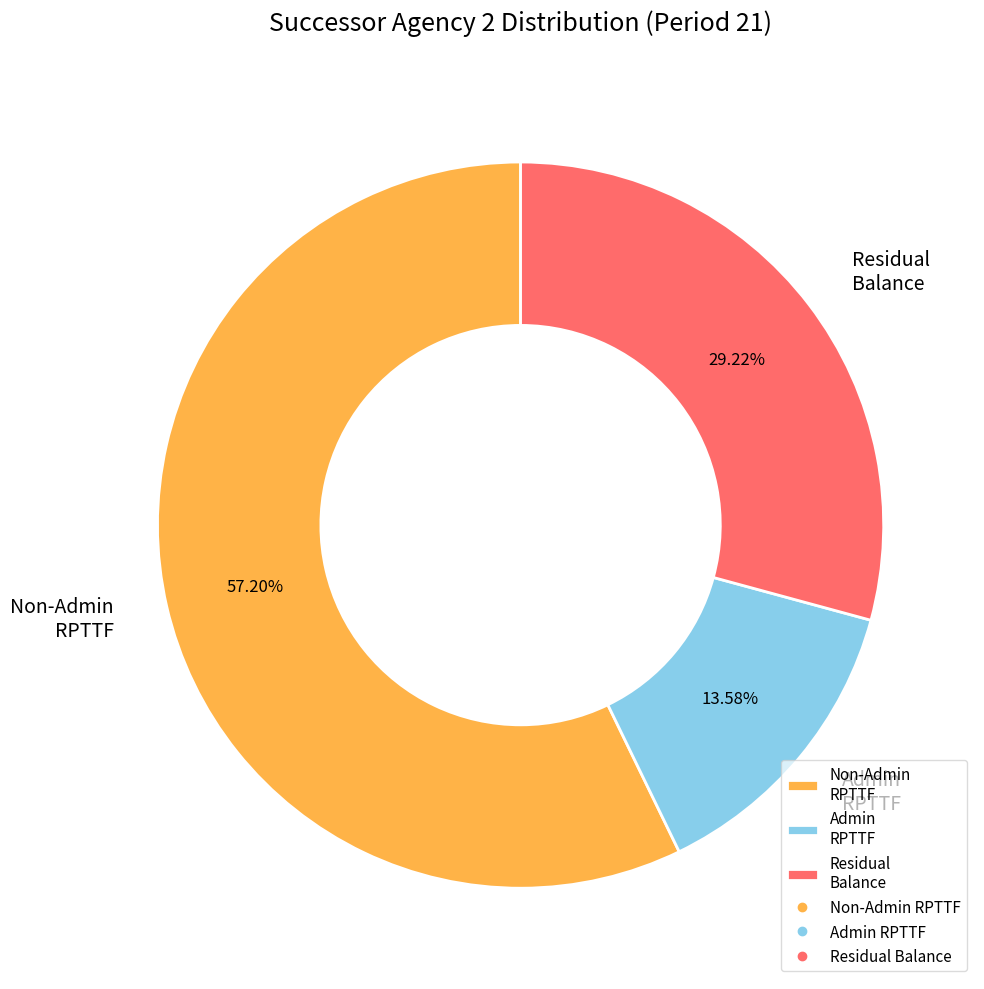

What is the largest slice in the pie chart?

Non-Admin RPTTF